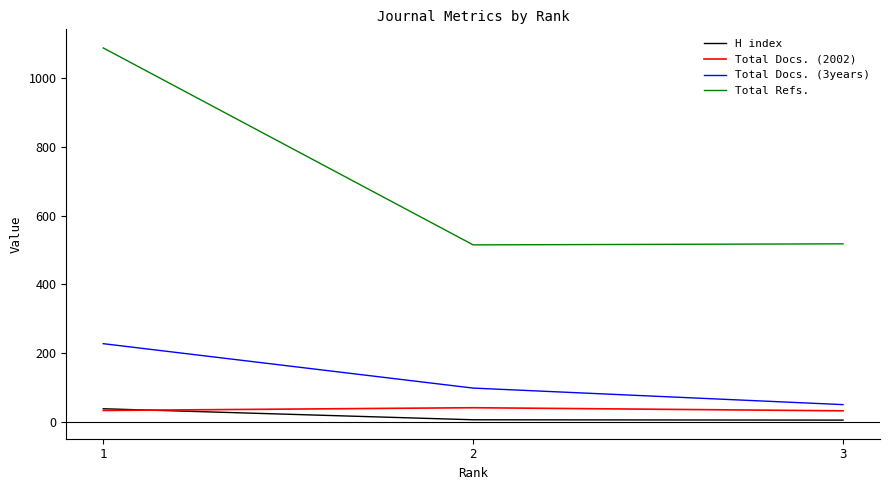

What is the maximum value for Total Refs.?

1087